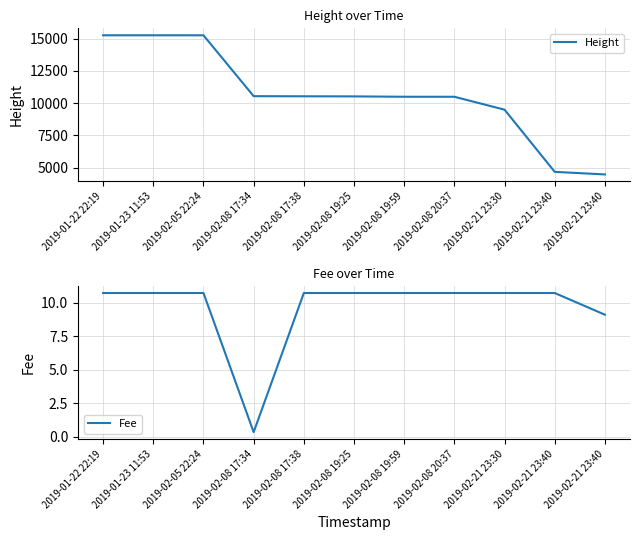

What is the label of the 8th point from the right?

2019-02-08 17:34